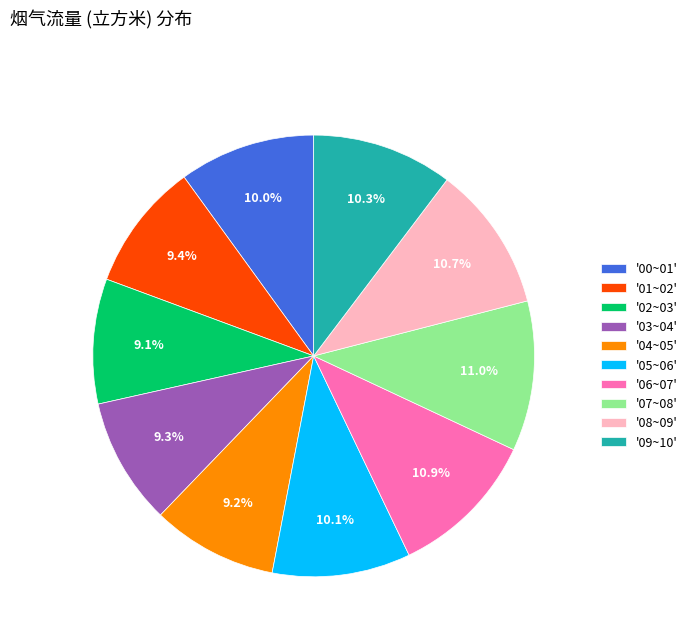

Which has a higher value, '06~07' or '02~03'?

'06~07'